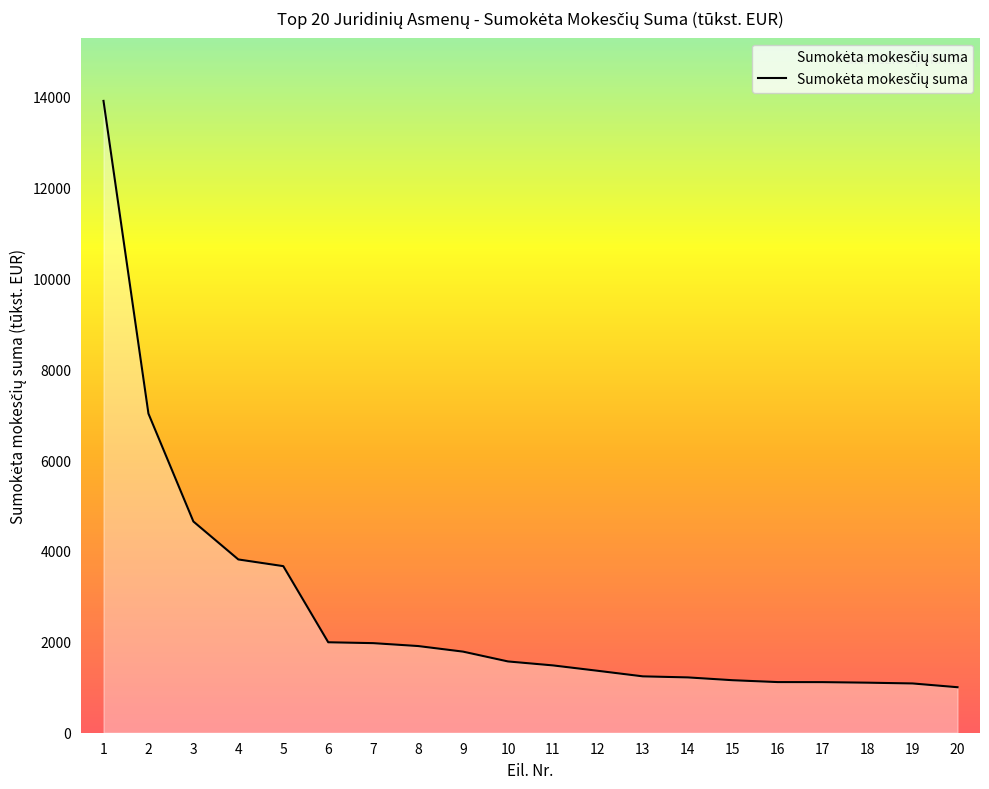

What is the change in value from 5 to 6?

-1675